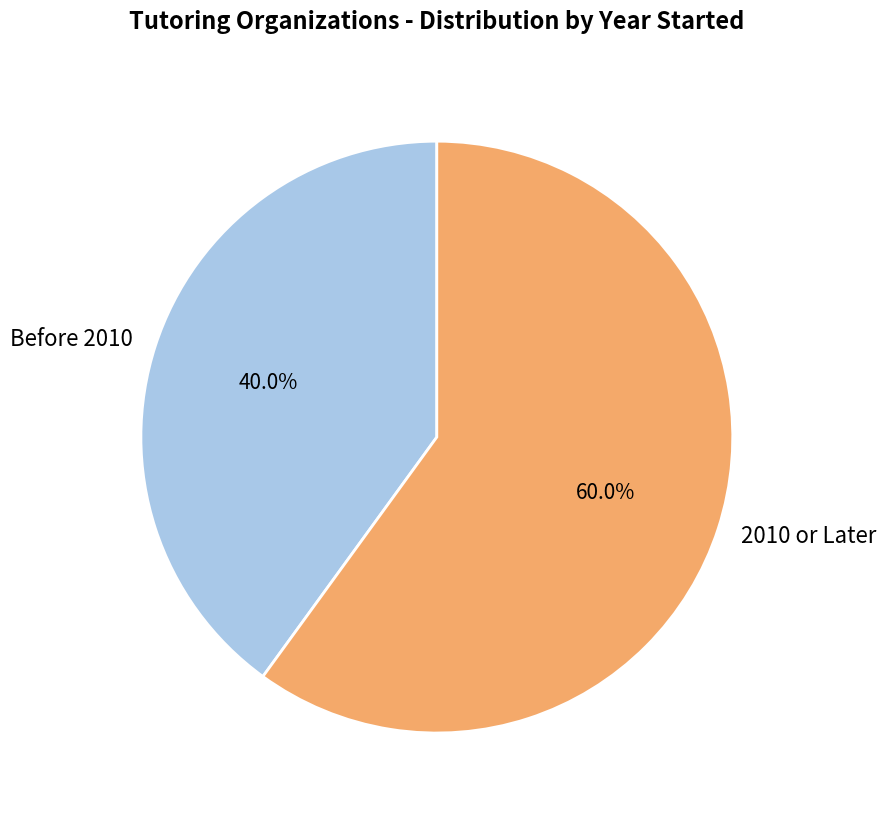

Which has a higher value, 2010 or Later or Before 2010?

2010 or Later